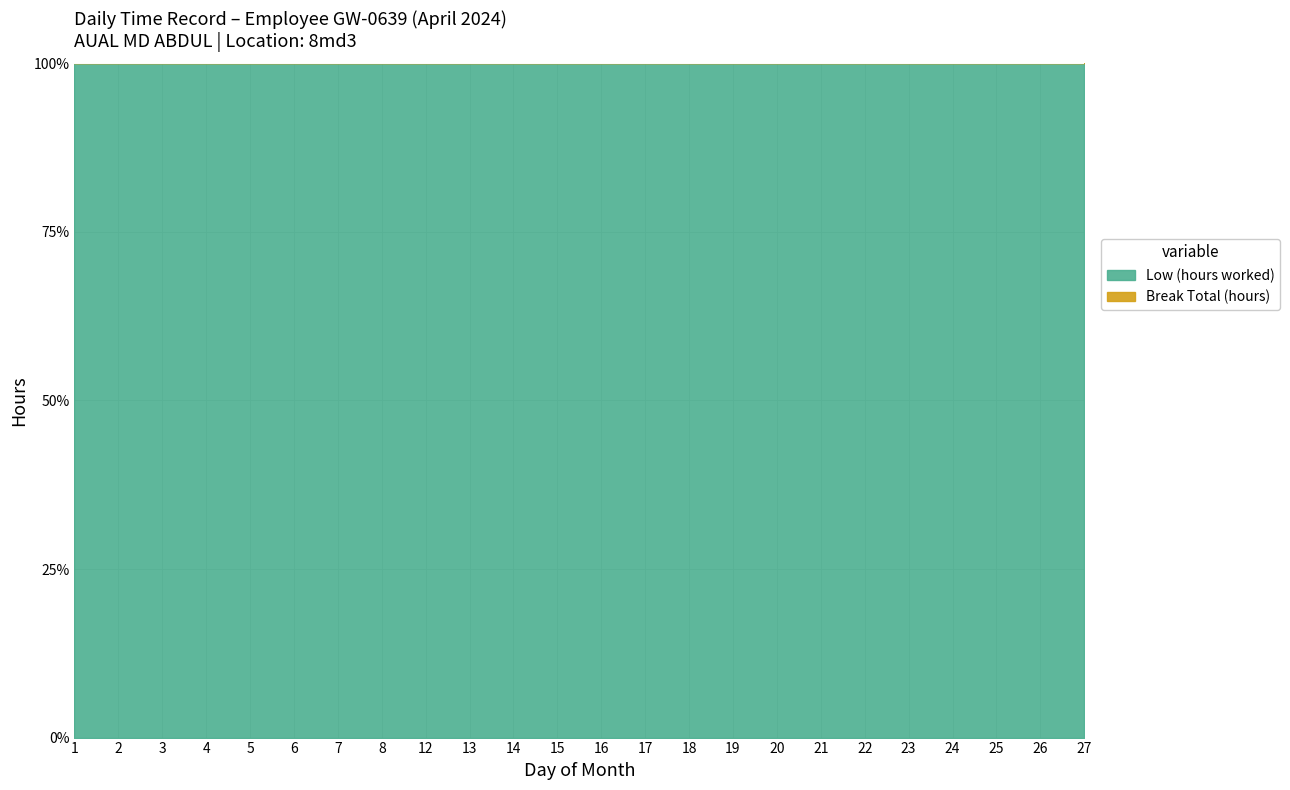

True or false: Low (hours worked) and Break Total (hours) cross at least once.

False